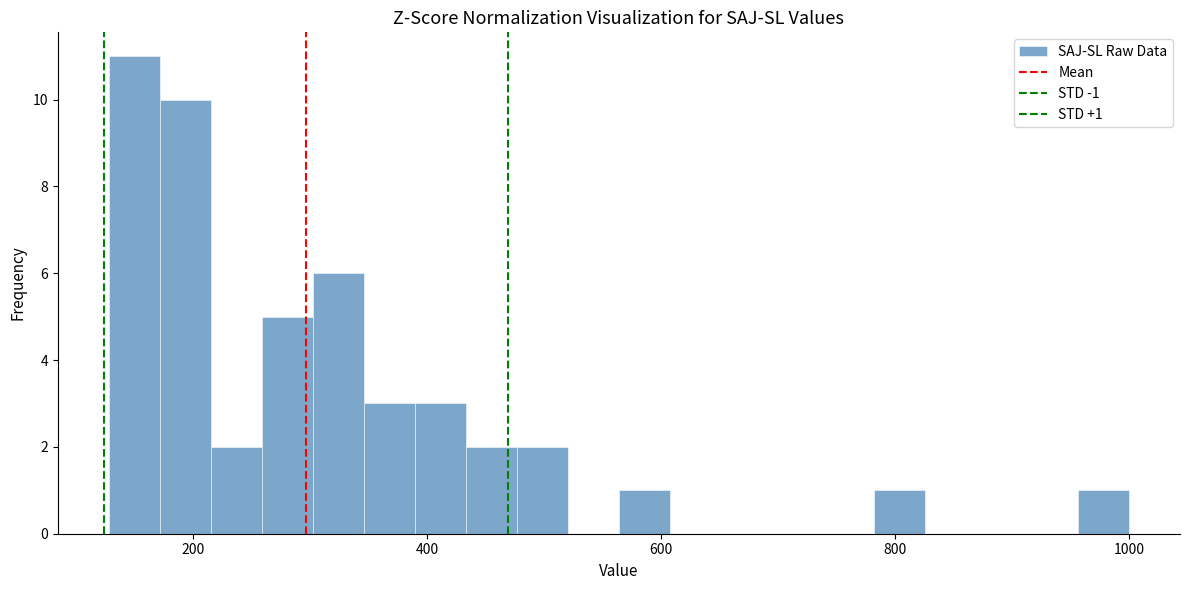

Around what value on the x-axis is the tallest bar? Give the approximate position of its centre, as read against the axis.

140